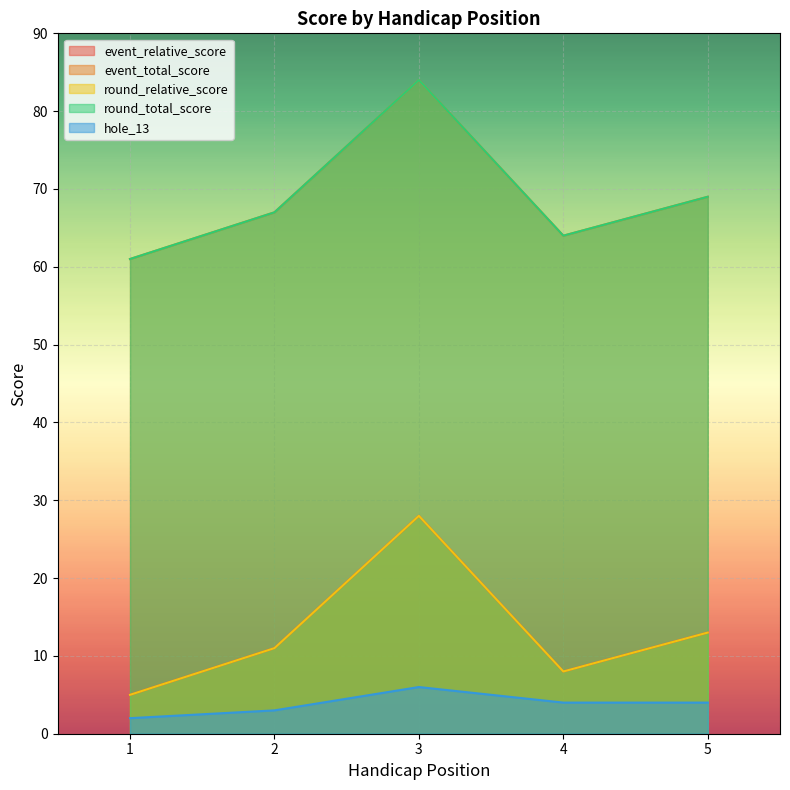

What is the difference between the event_relative_score values at 2 and 1?

6